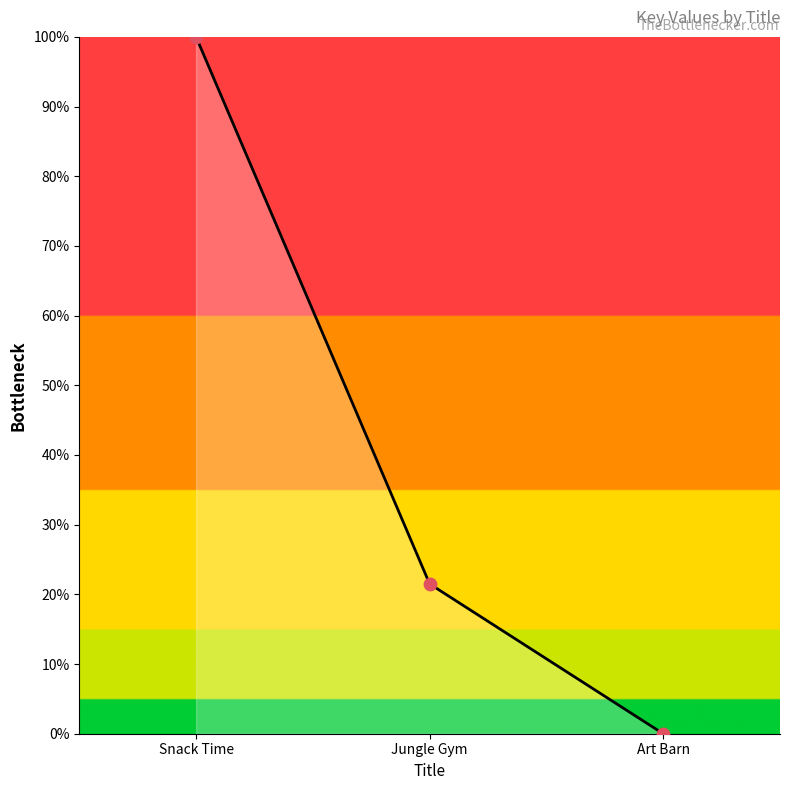

Which has a higher value, Art Barn or Jungle Gym?

Jungle Gym